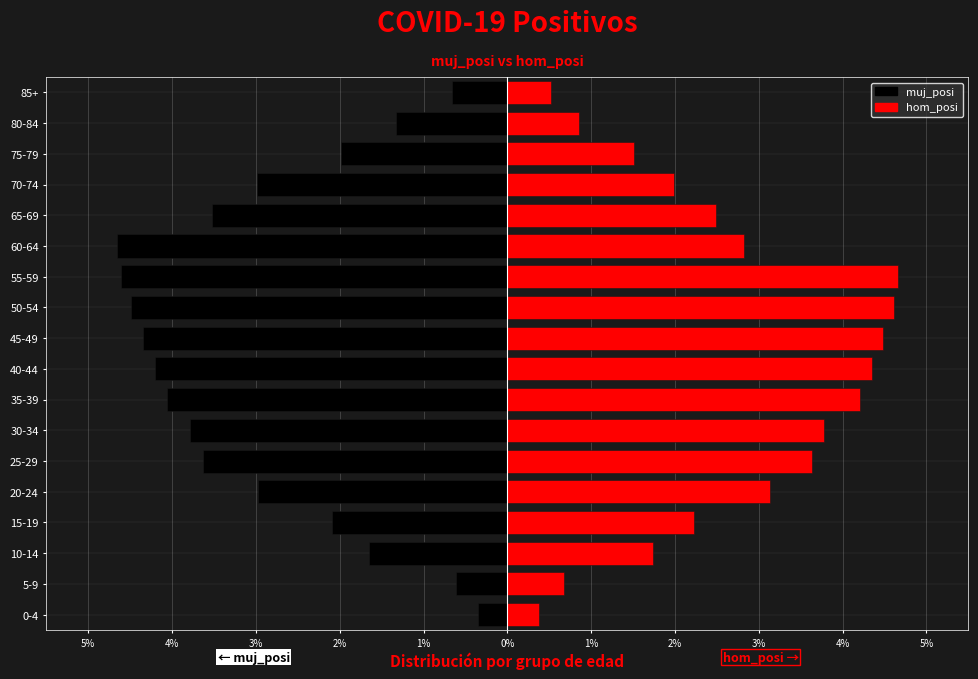

List the series in order of their overall mean, lowest first.

muj_posi, hom_posi